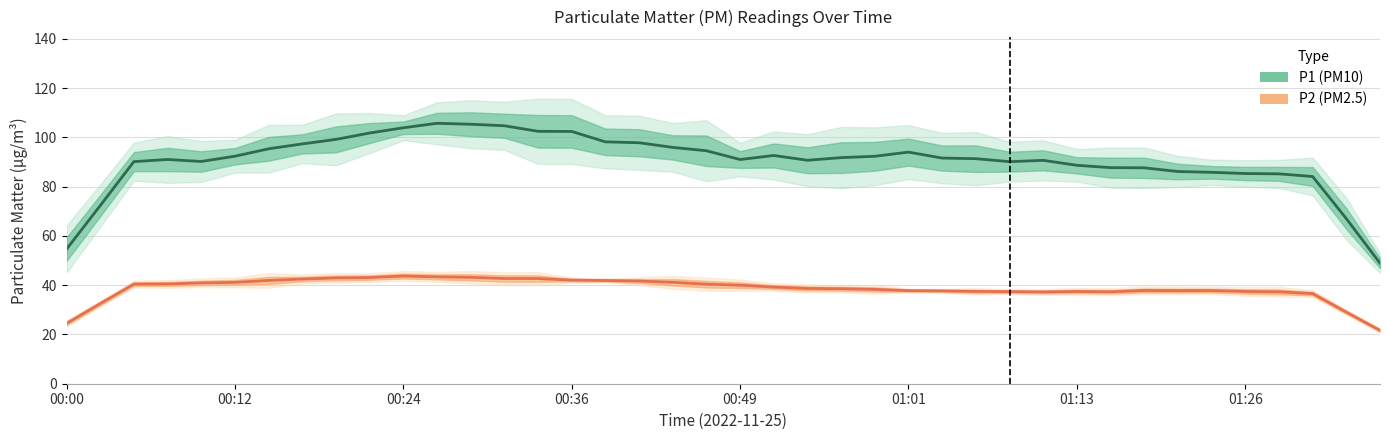

The P2 series shows 8.5 at 01:28. True or false?

False